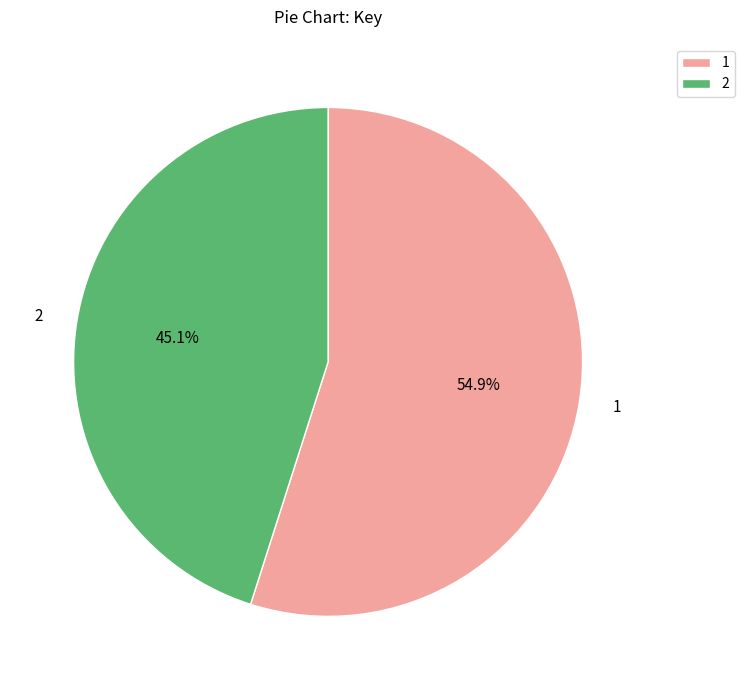

To the nearest percent, what percentage of the pie is 2?

45%